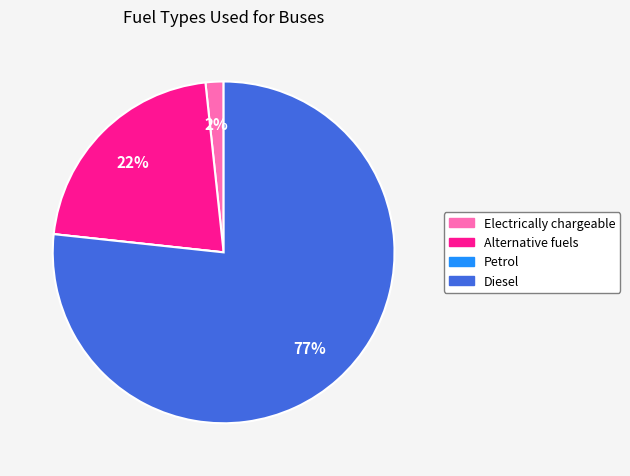

Which has a higher value, Diesel or Electrically chargeable?

Diesel